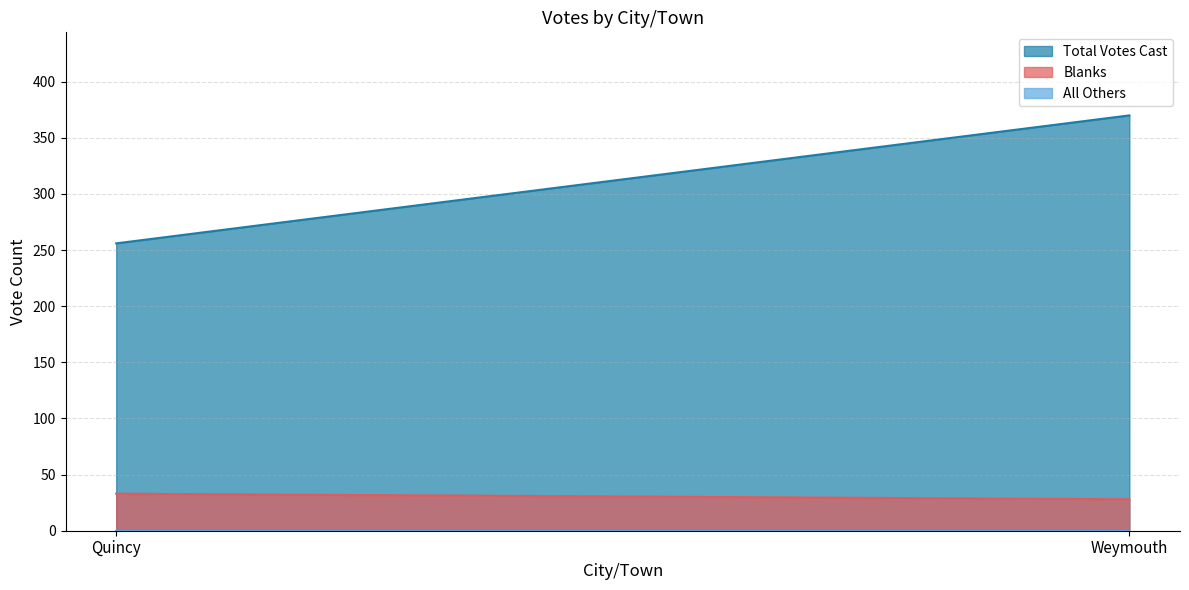

True or false: Blanks has a value of 15 at Weymouth.

False